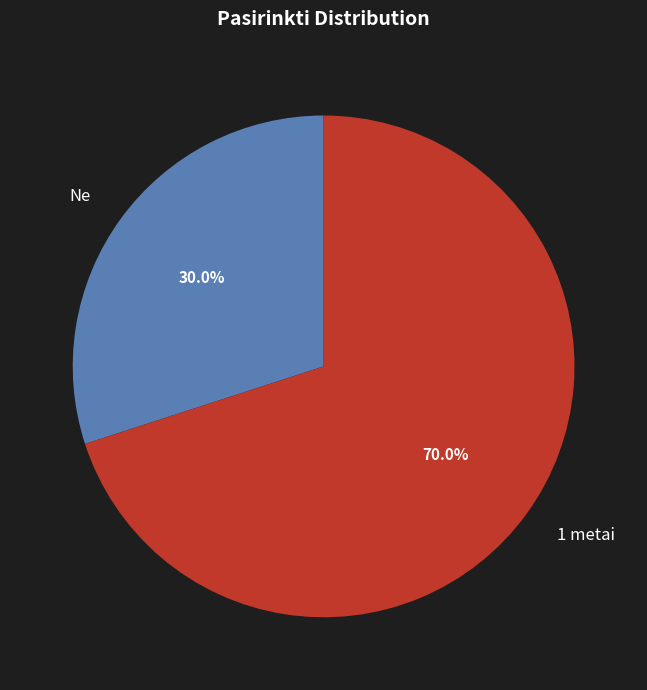

Combined, do 1 metai and Ne account for over 50%?

Yes